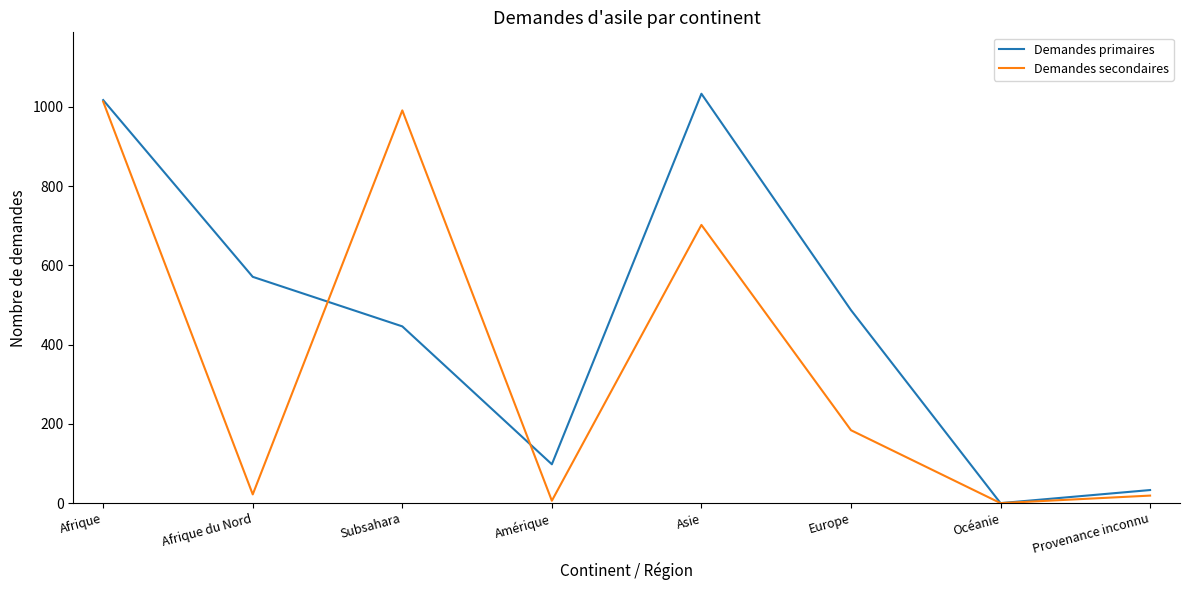

List the series in order of their overall mean, lowest first.

Demandes secondaires, Demandes primaires